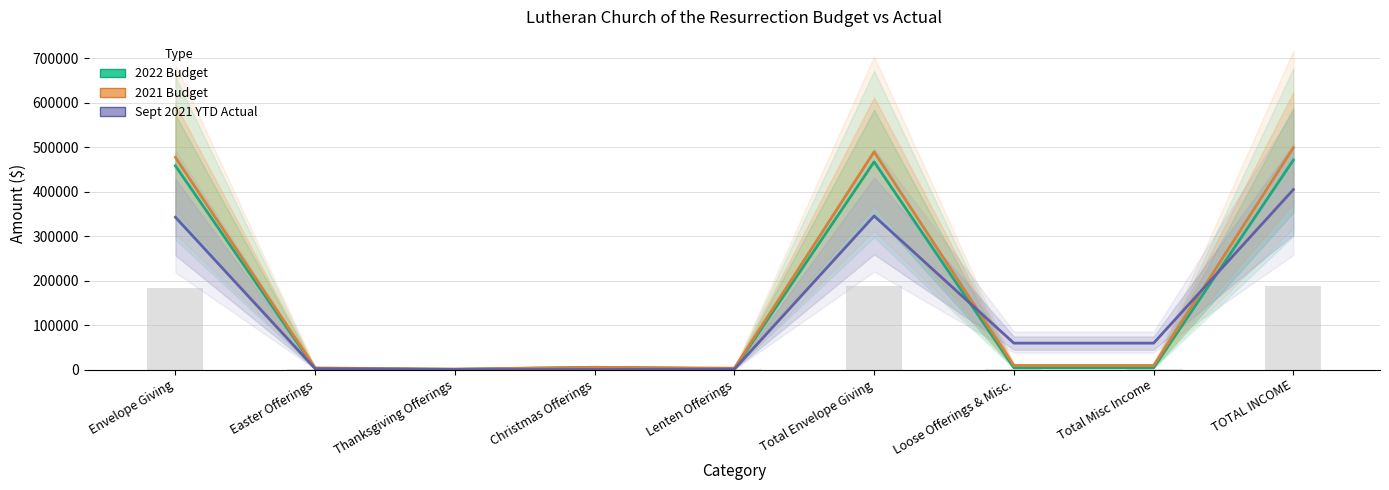

Which series has the largest total across all categories?

2021 Budget